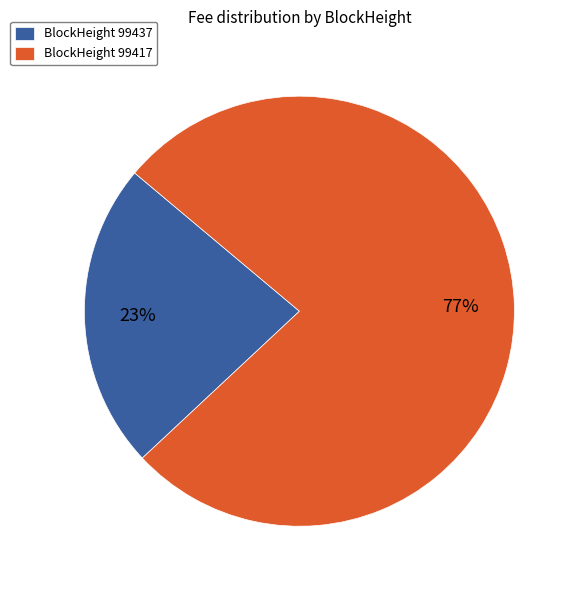

Which slice is the smallest?

BlockHeight 99437